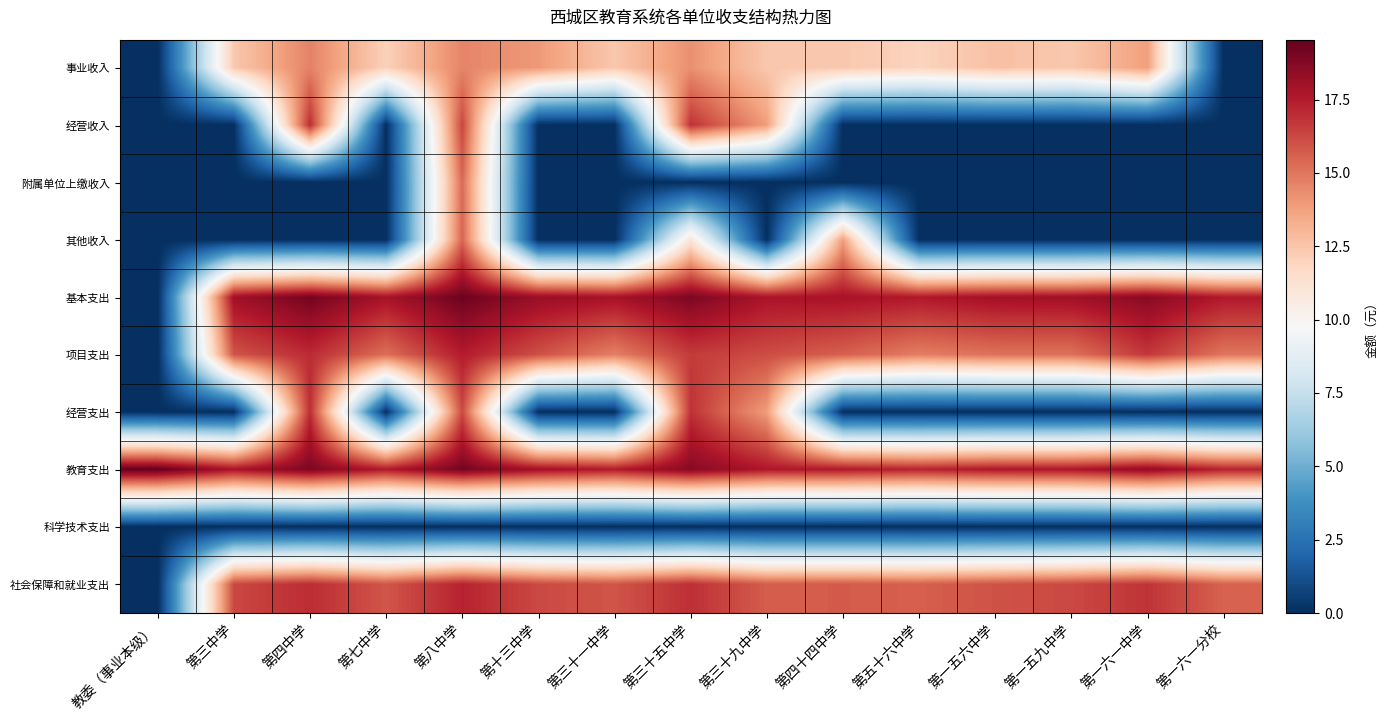

Reading right to left, transcribe all the data shown in this chart.

事业收入: 第一六一分校=0.0	第一六一中学=13.8	第一五九中学=12.4	第一五六中学=12.7	第五十六中学=12.0	第四十四中学=12.4	第三十九中学=12.4	第三十五中学=14.3	第三十一中学=12.4	第十三中学=14.0	第八中学=14.6	第七中学=12.1	第四中学=14.6	第三中学=12.4	教委（事业本级）=0.0
经营收入: 第一六一分校=0.0	第一六一中学=0.0	第一五九中学=0.0	第一五六中学=0.0	第五十六中学=0.0	第四十四中学=0.0	第三十九中学=13.9	第三十五中学=16.9	第三十一中学=0.0	第十三中学=0.0	第八中学=16.3	第七中学=0.0	第四中学=17.0	第三中学=0.0	教委（事业本级）=0.0
附属单位上缴收入: 第一六一分校=0.0	第一六一中学=0.0	第一五九中学=0.0	第一五六中学=0.0	第五十六中学=0.0	第四十四中学=0.0	第三十九中学=0.0	第三十五中学=0.0	第三十一中学=0.0	第十三中学=0.0	第八中学=15.3	第七中学=0.0	第四中学=0.0	第三中学=0.0	教委（事业本级）=0.0
其他收入: 第一六一分校=0.0	第一六一中学=0.0	第一五九中学=0.0	第一五六中学=0.0	第五十六中学=0.0	第四十四中学=13.8	第三十九中学=0.0	第三十五中学=11.0	第三十一中学=0.0	第十三中学=0.0	第八中学=15.5	第七中学=0.0	第四中学=0.0	第三中学=0.0	教委（事业本级）=0.0
基本支出: 第一六一分校=17.6	第一六一中学=18.6	第一五九中学=18.0	第一五六中学=18.0	第五十六中学=17.6	第四十四中学=17.8	第三十九中学=17.8	第三十五中学=18.9	第三十一中学=17.9	第十三中学=18.2	第八中学=19.3	第七中学=17.9	第四中学=19.1	第三中学=18.0	教委（事业本级）=0.0
项目支出: 第一六一分校=15.0	第一六一中学=16.7	第一五九中学=15.1	第一五六中学=15.1	第五十六中学=14.8	第四十四中学=15.6	第三十九中学=16.1	第三十五中学=16.6	第三十一中学=14.7	第十三中学=16.0	第八中学=17.5	第七中学=15.2	第四中学=17.0	第三中学=15.9	教委（事业本级）=0.0
经营支出: 第一六一分校=0.0	第一六一中学=0.0	第一五九中学=0.0	第一五六中学=0.0	第五十六中学=0.0	第四十四中学=0.0	第三十九中学=13.9	第三十五中学=16.9	第三十一中学=0.0	第十三中学=0.0	第八中学=16.2	第七中学=0.0	第四中学=17.0	第三中学=0.0	教委（事业本级）=0.0
教育支出: 第一六一分校=17.3	第一六一中学=18.4	第一五九中学=17.7	第一五六中学=17.6	第五十六中学=17.3	第四十四中学=17.6	第三十九中学=17.6	第三十五中学=18.7	第三十一中学=17.5	第十三中学=18.0	第八中学=19.1	第七中学=17.5	第四中学=18.9	第三中学=17.8	教委（事业本级）=19.5
科学技术支出: 第一六一分校=0.0	第一六一中学=0.0	第一五九中学=0.0	第一五六中学=0.0	第五十六中学=0.0	第四十四中学=0.0	第三十九中学=0.0	第三十五中学=0.0	第三十一中学=0.0	第十三中学=0.0	第八中学=0.0	第七中学=0.0	第四中学=0.0	第三中学=0.0	教委（事业本级）=0.0
社会保障和就业支出: 第一六一分校=15.6	第一六一中学=16.8	第一五九中学=16.2	第一五六中学=16.0	第五十六中学=15.6	第四十四中学=15.7	第三十九中学=15.7	第三十五中学=16.9	第三十一中学=15.9	第十三中学=16.2	第八中学=17.3	第七中学=15.9	第四中学=17.0	第三中学=16.3	教委（事业本级）=0.0